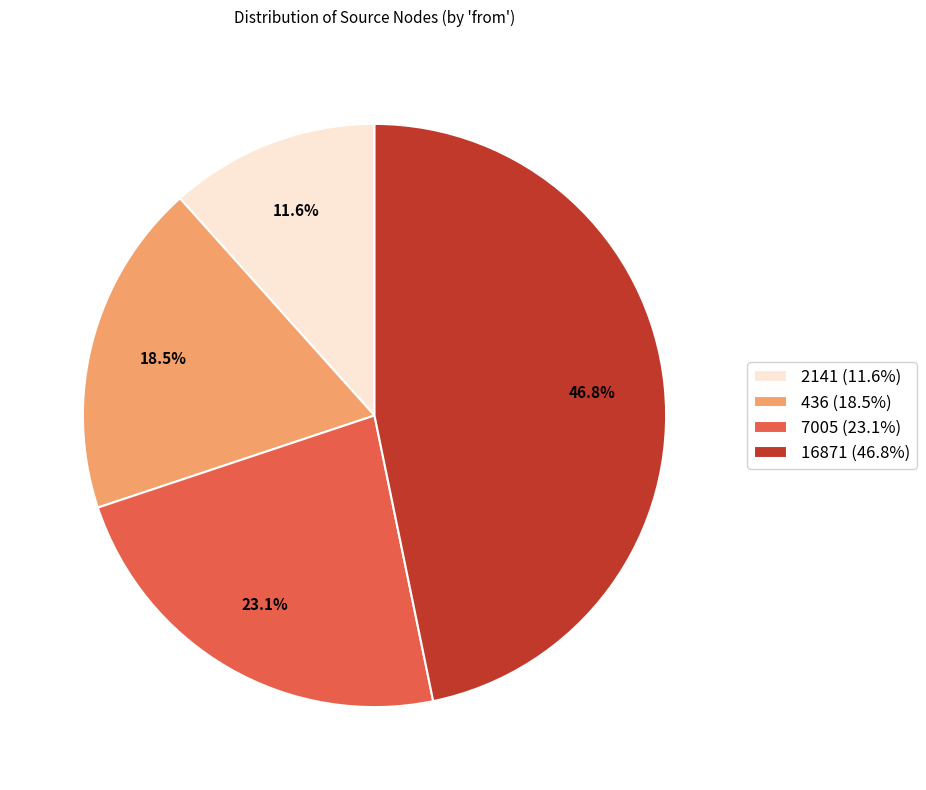

Is there a majority slice in this chart?

No